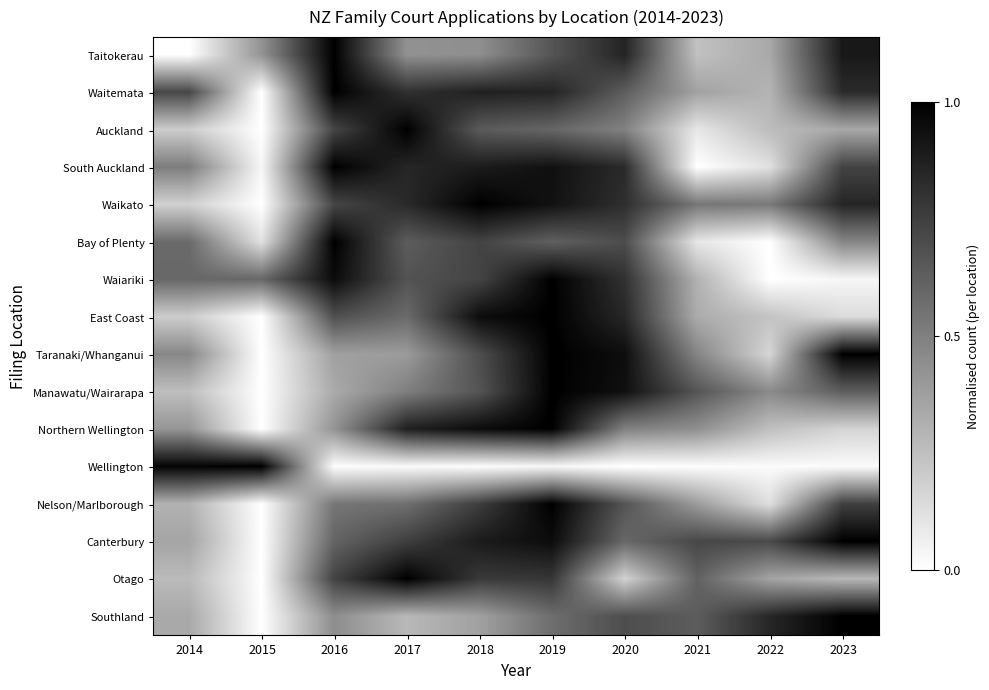

Rank the series by their maximum value, from highest to lowest.

Taitokerau, Waitemata, Auckland, South Auckland, Waikato, Bay of Plenty, Waiariki, East Coast, Taranaki/Whanganui, Manawatu/Wairarapa, Northern Wellington, Wellington, Nelson/Marlborough, Canterbury, Otago, Southland